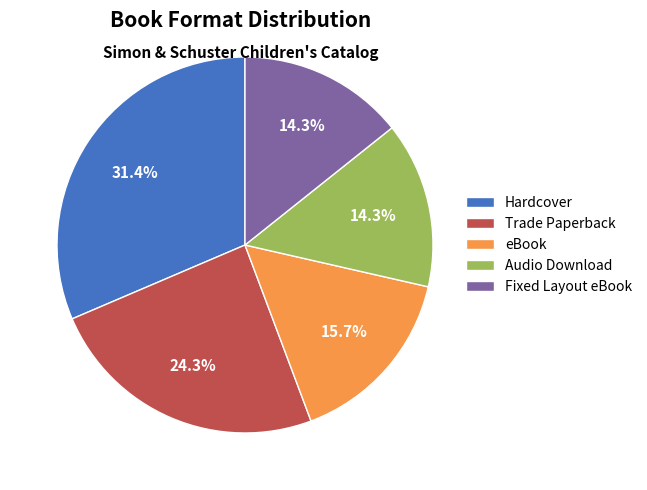

Is Trade Paperback the majority of the pie?

No